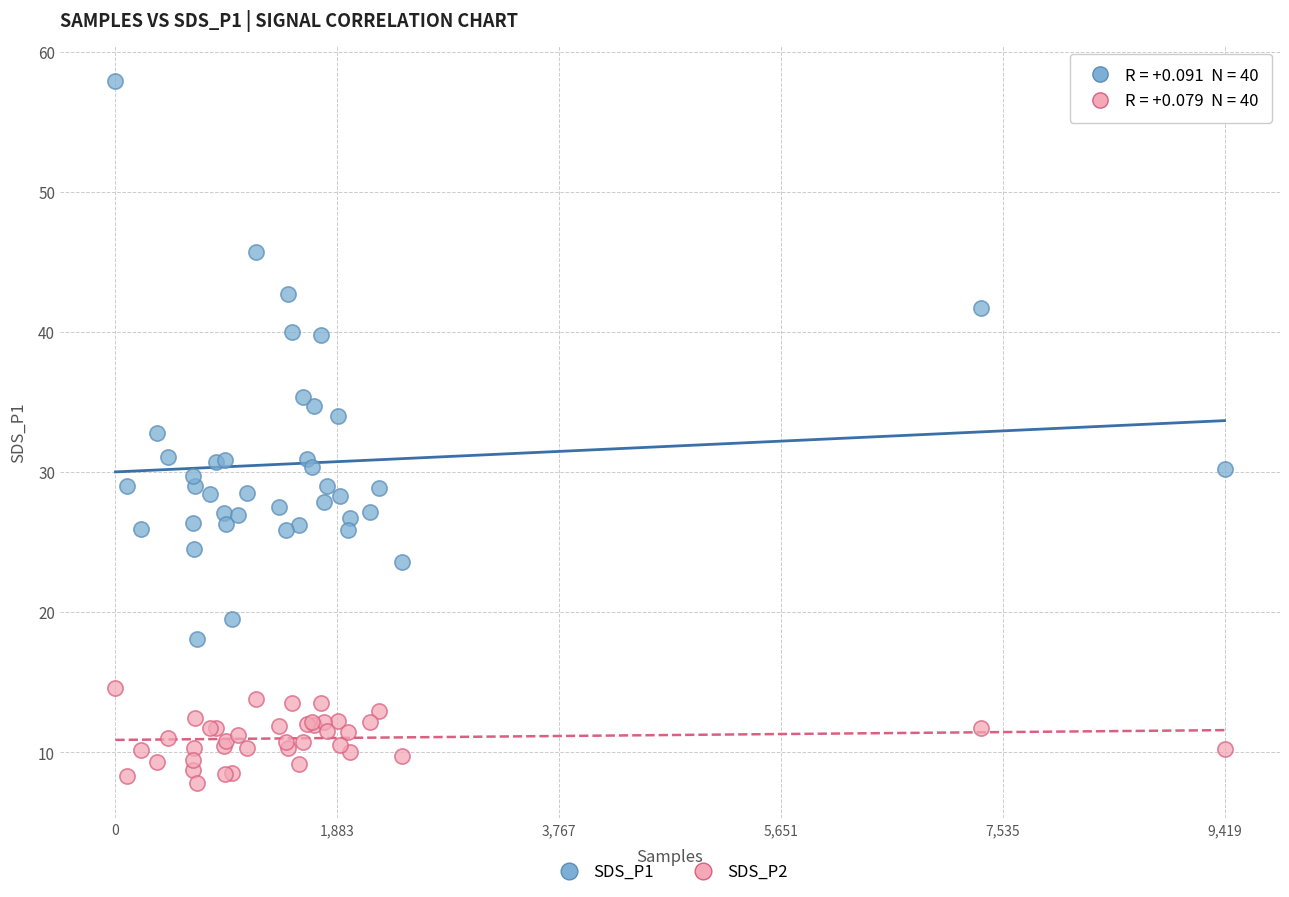

What are all the series names shown in the legend?

SDS_P1, SDS_P2